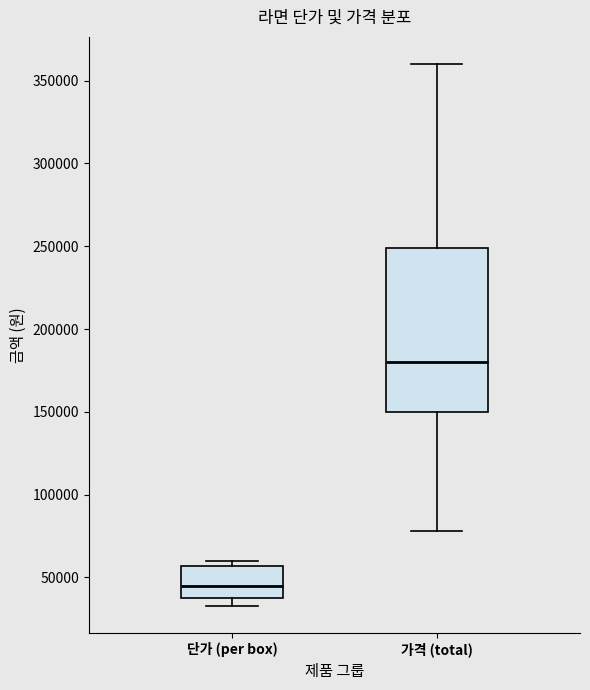

Where is the lower edge of the box for 단가 (per box) on the y-axis? The values are not printed on the chart, so give them approximately, as read against the axis.

40000